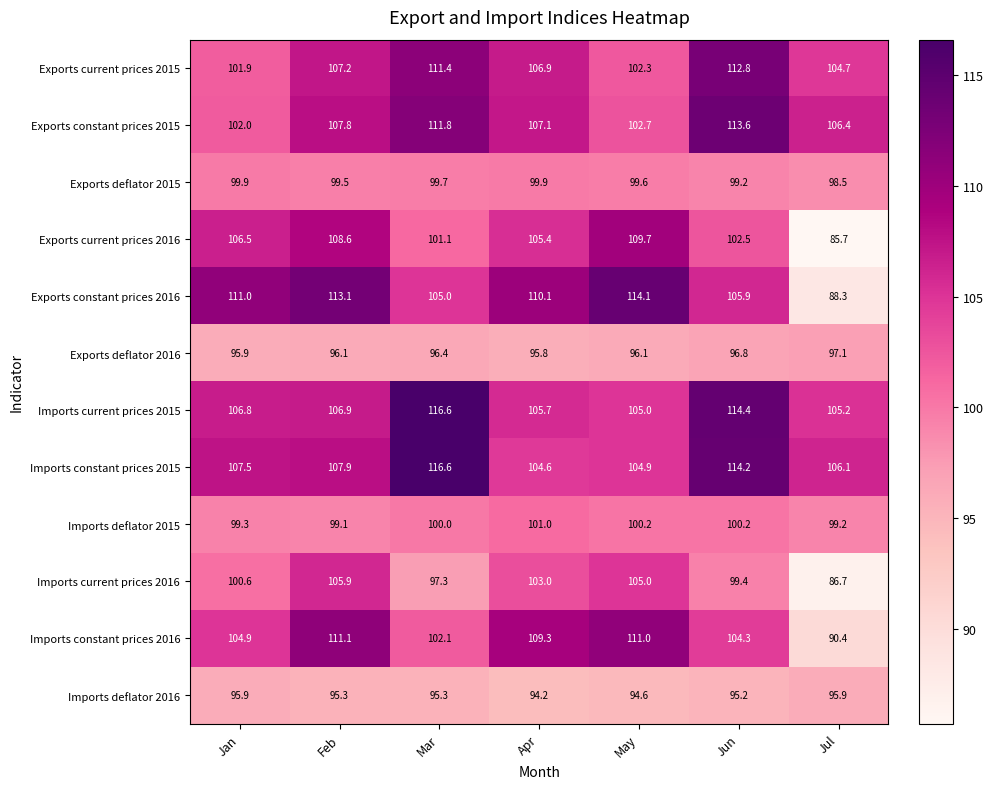

What value does the Exports deflator 2015 series have at Jan?

99.9